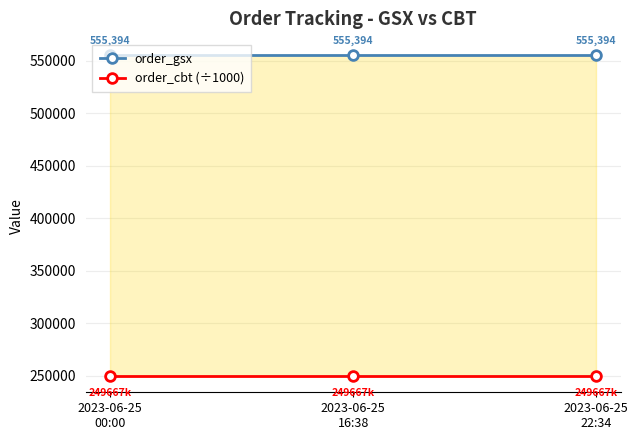

What is the maximum value for order_gsx?

555394.0